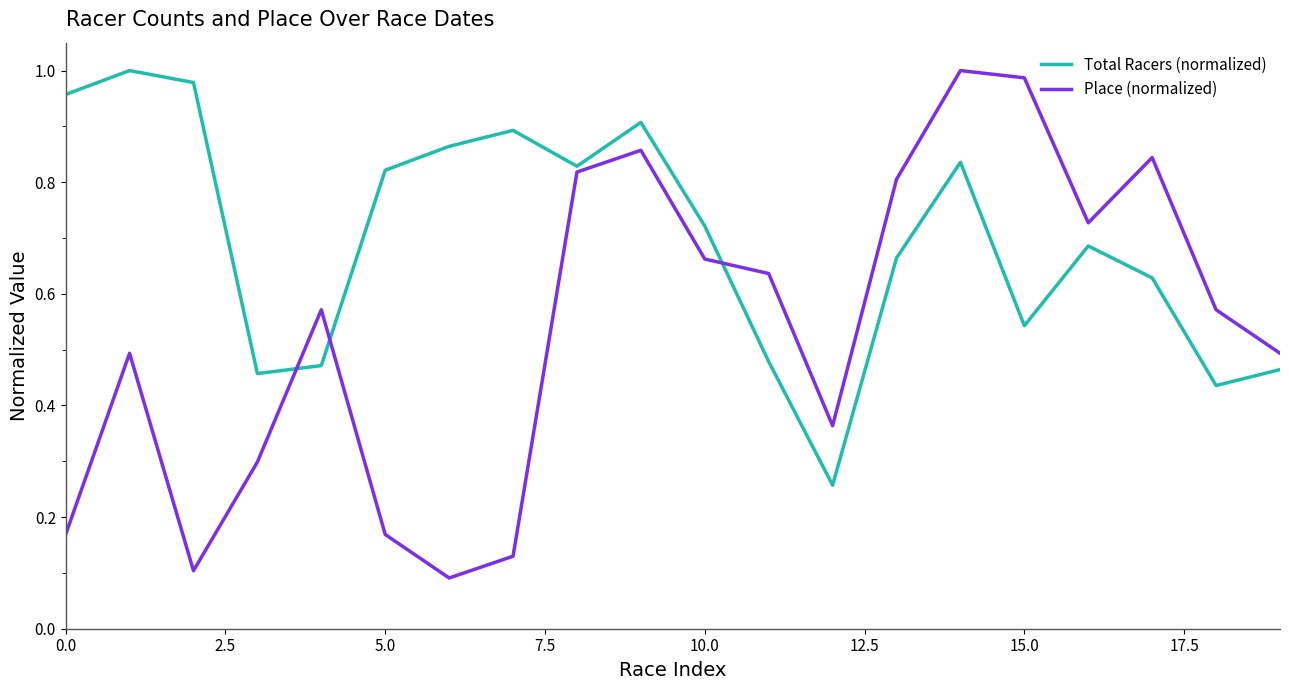

After their last crossing, which series has the higher values: Total Racers (normalized) or Place (normalized)?

Place (normalized)